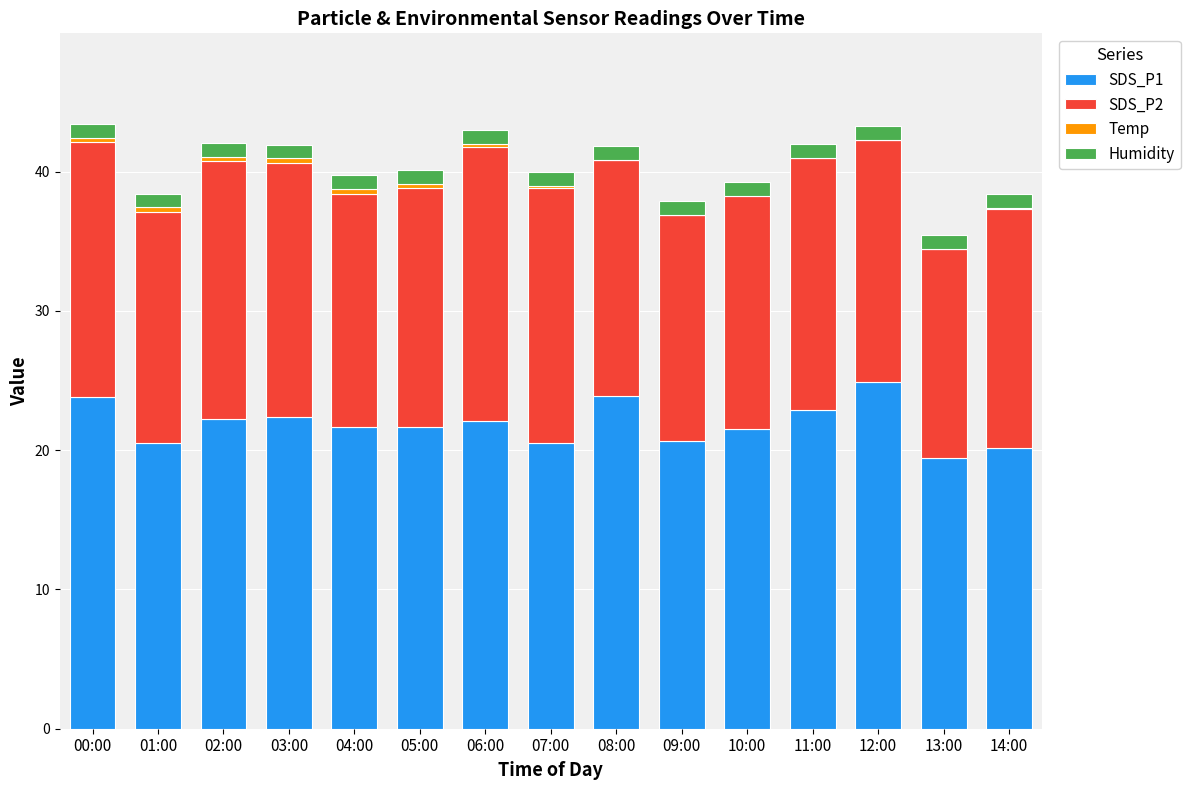

Reading left to right, what are all the values shown in this chart?

SDS_P1: 23.9	20.6	22.3	22.4	21.6	21.7	22.1	20.5	23.9	20.7	21.5	22.9	24.9	19.4	20.2
SDS_P2: 18.3	16.6	18.5	18.2	16.8	17.1	19.7	18.3	16.9	16.2	16.9	18.1	17.4	15.0	17.1
Temp: 0.3	0.3	0.3	0.3	0.3	0.3	0.2	0.1	0.0	0.0	-0.1	0.0	0.0	0.0	0.1
Humidity: 1.0	1.0	1.0	1.0	1.0	1.0	1.0	1.0	1.0	1.0	1.0	1.0	1.0	1.0	1.0